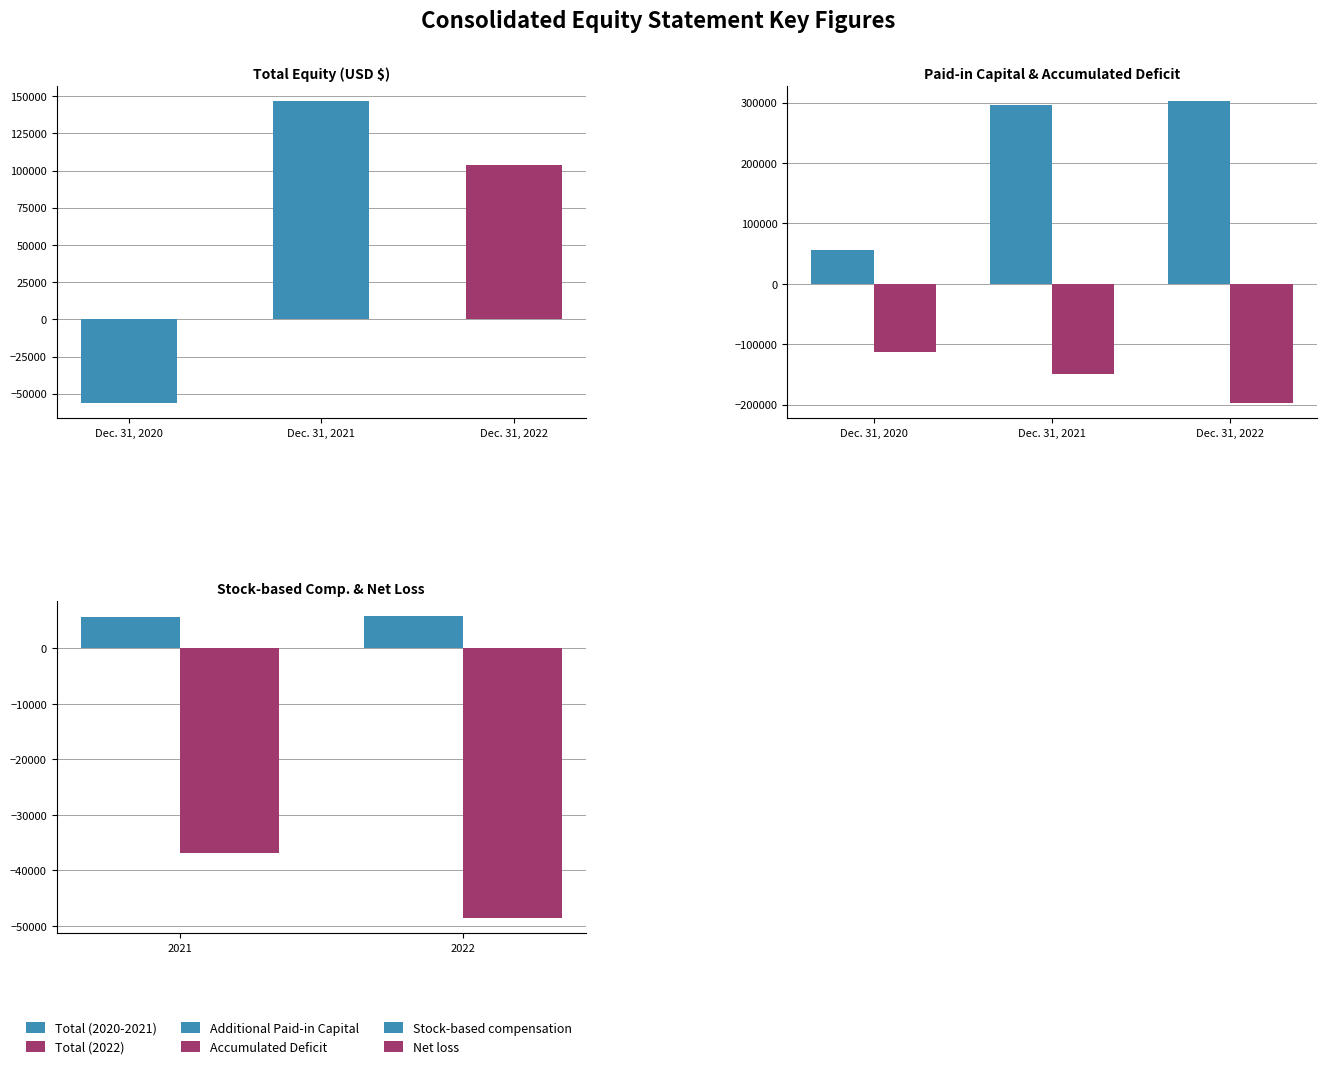

At which label does Accumulated Deficit first exceed -149206?

Dec. 31, 2020